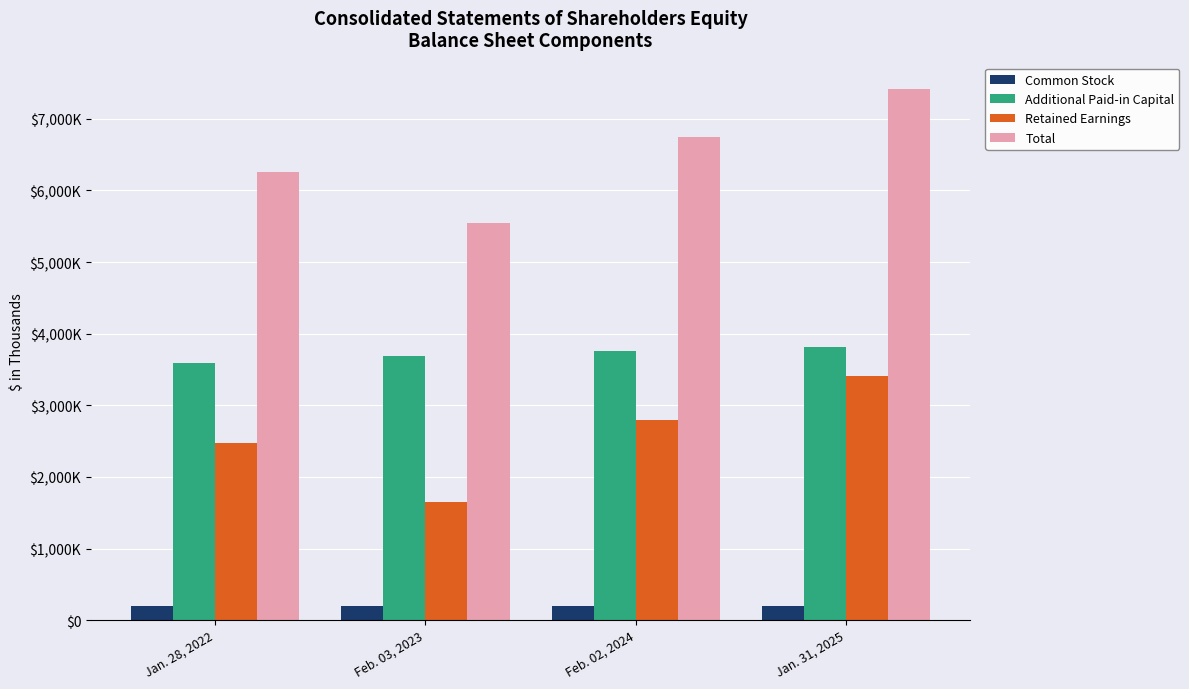

List the series in order of their overall mean, highest first.

Total, Additional Paid-in Capital, Retained Earnings, Common Stock